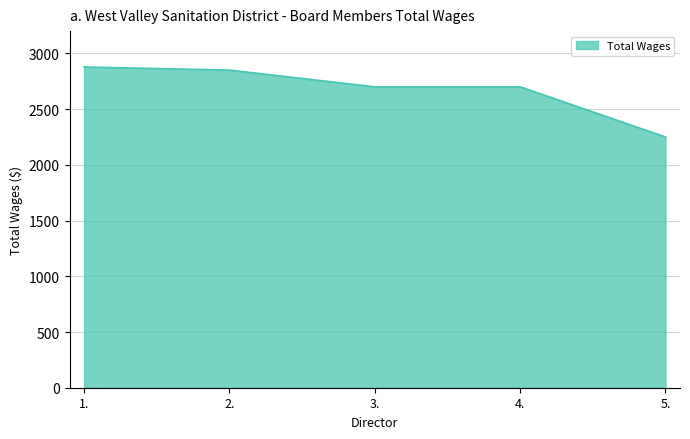

Which has a higher value, 5. or 1.?

1.